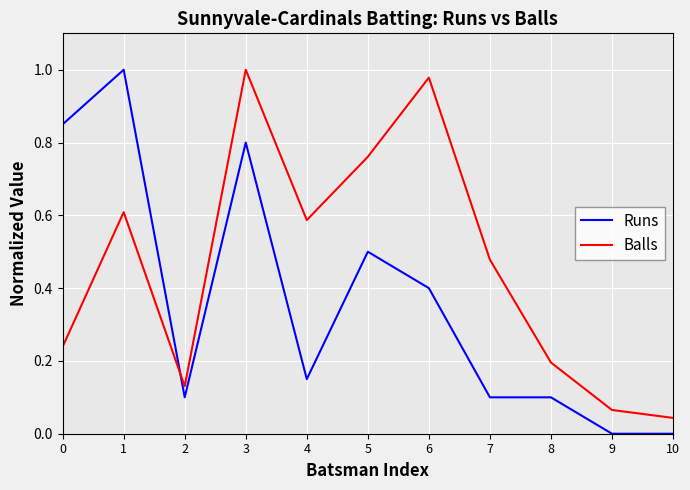

What is the difference between the Balls values at 0 and 1?

0.4